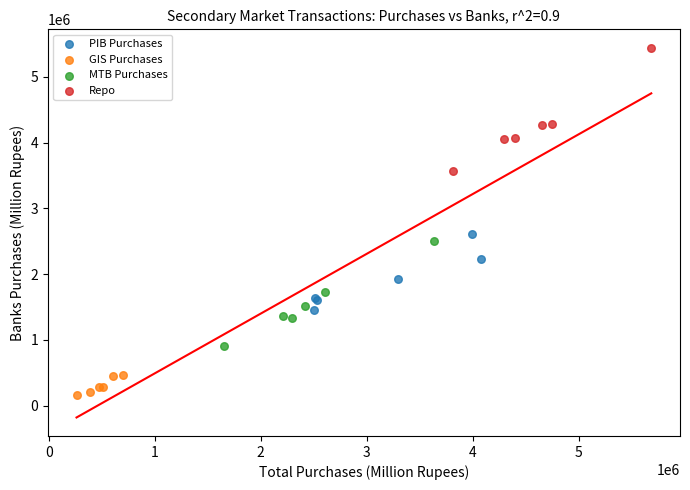

Which series has the widest spread of Y values?

Repo